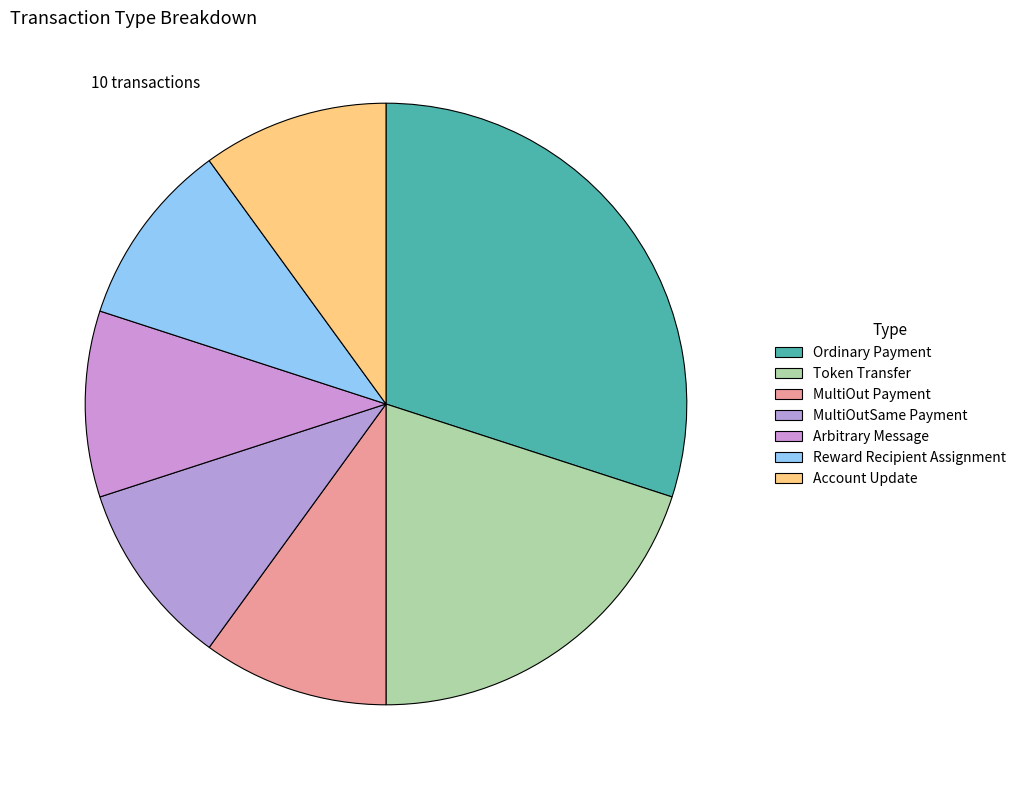

Which has a higher value, Reward Recipient Assignment or MultiOutSame Payment?

Reward Recipient Assignment